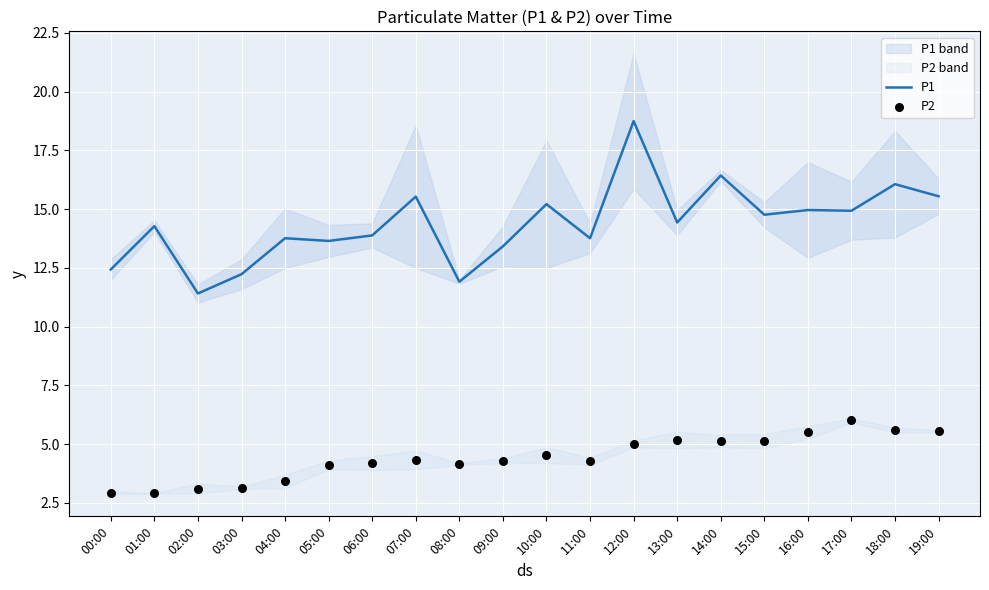

What is the total value across all series at 08:00?

16.1